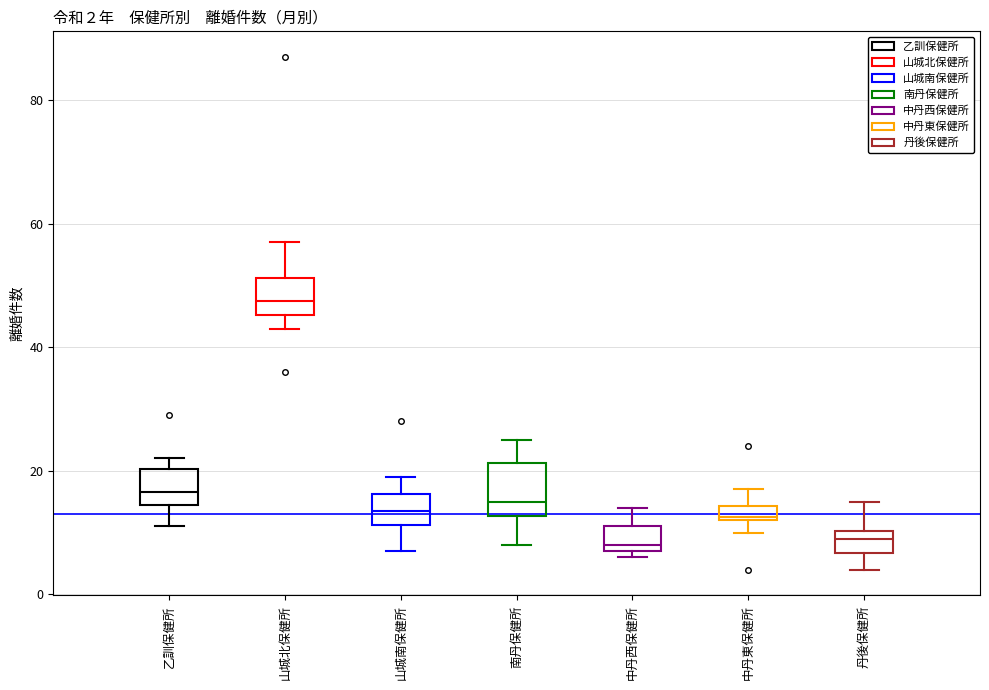

Comparing the boxes themselves (not the whiskers), which one is the tallest?

南丹保健所